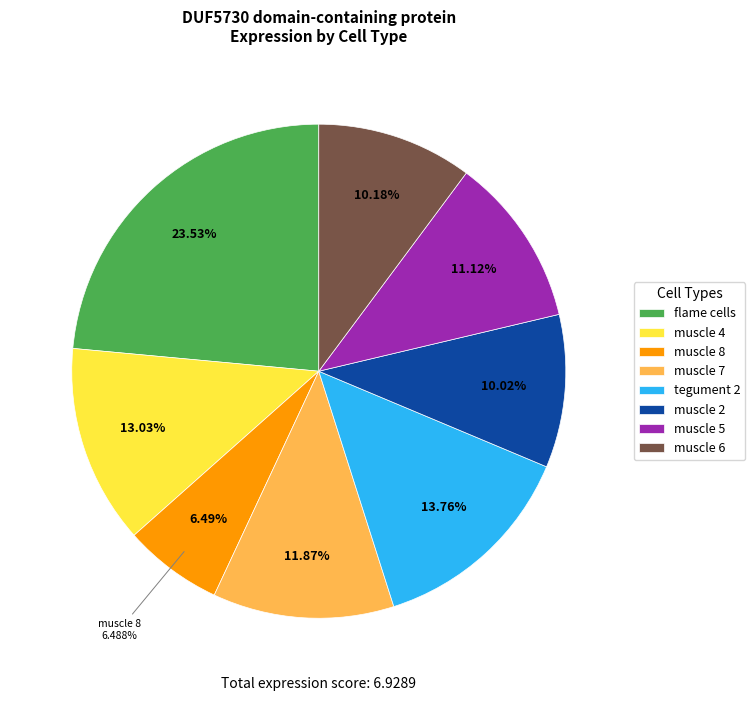

To the nearest percent, what is the combined percentage of muscle 8 and muscle 2?

17%